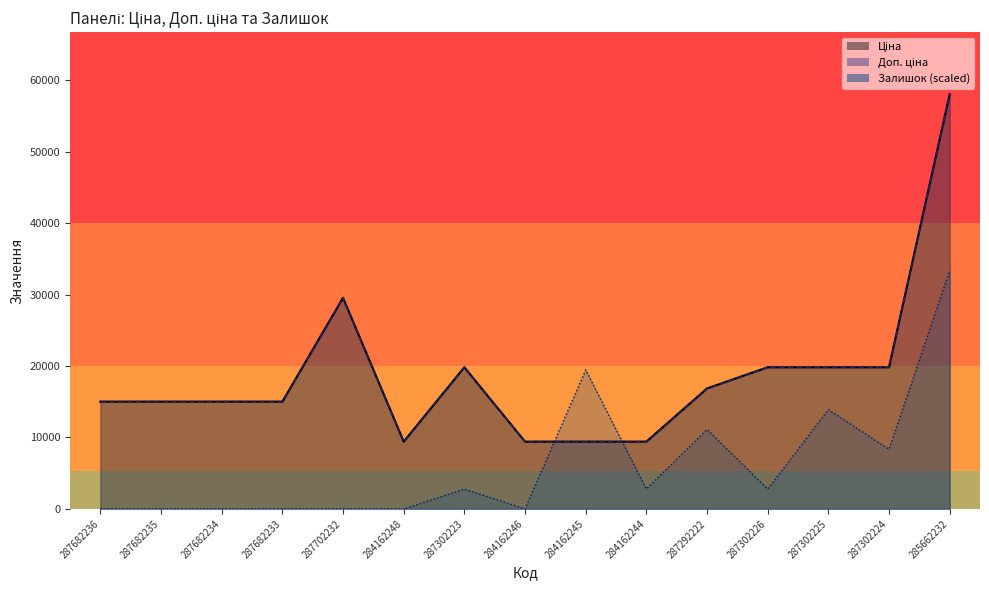

Between which two adjacent categories do Залишок and Ціна first intersect?

284162246 and 284162245